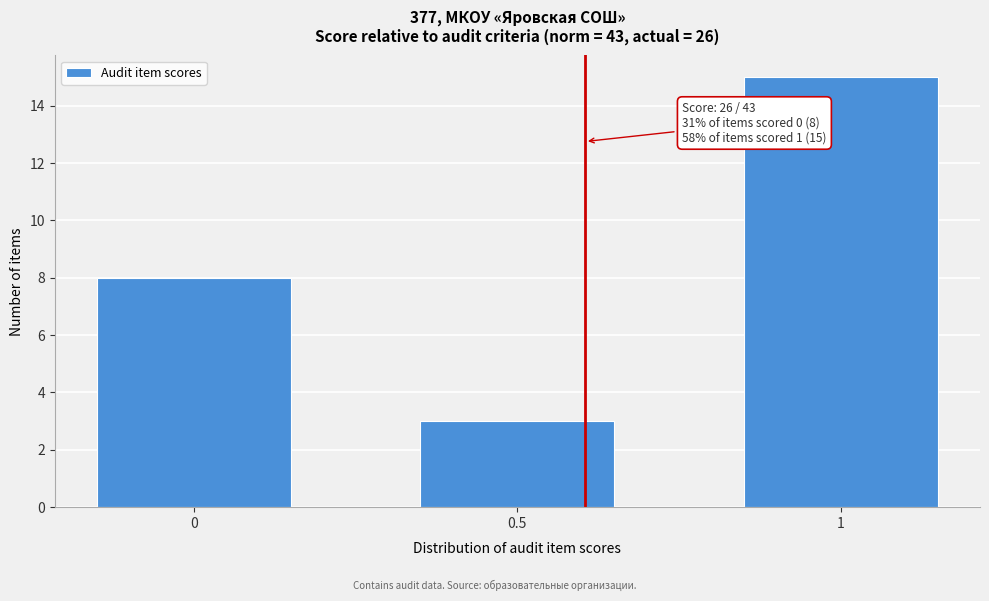

Reading right to left, list all the values displayed in this chart.

1=15	0.5=3	0=8